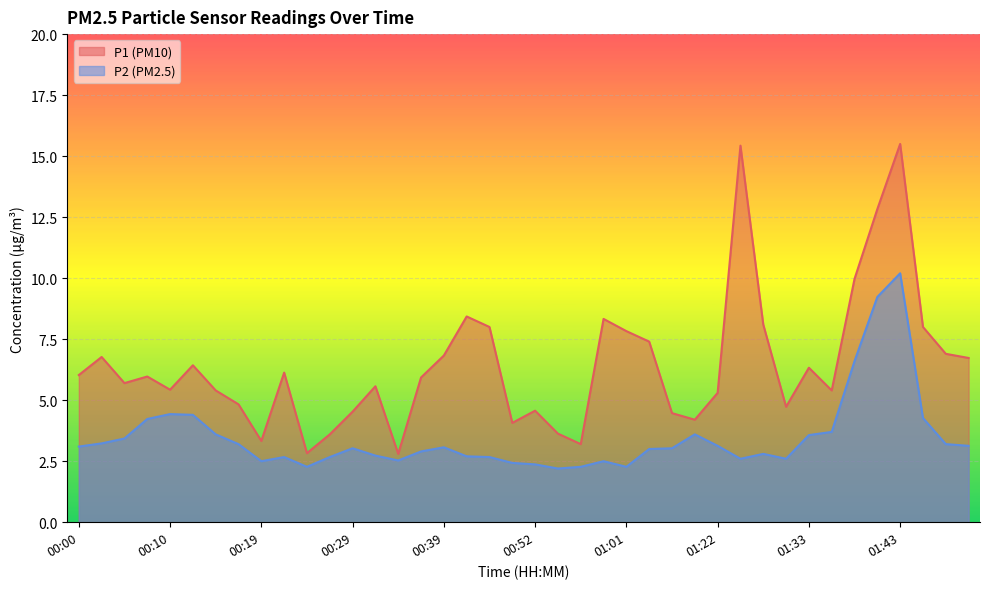

What is the difference between the highest and lowest values at 01:28?

5.3